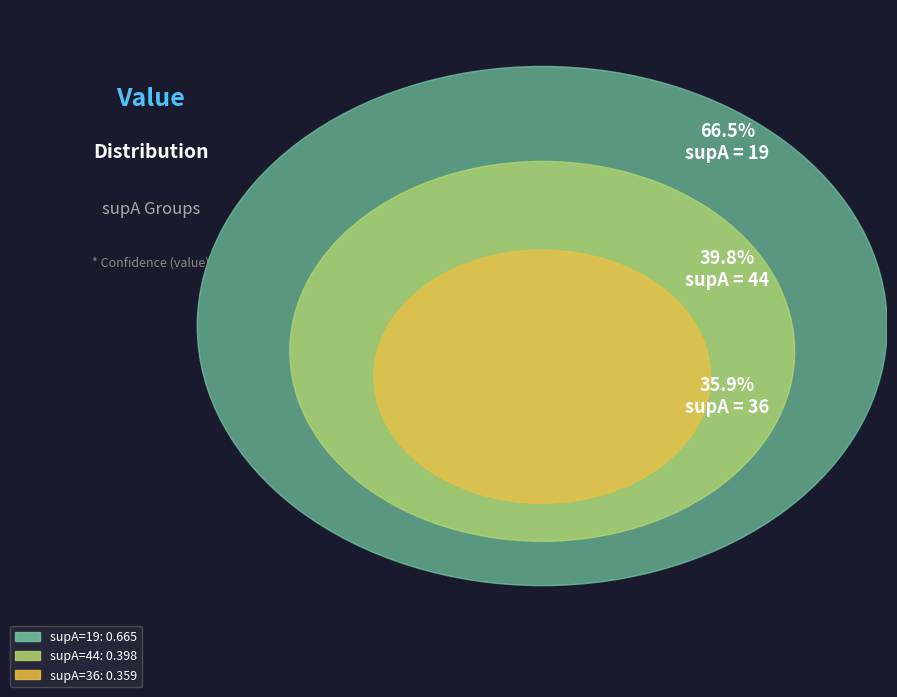

Is dbo:Organisation in c_e and 'formerly' (supA=44) the majority of the pie?

No